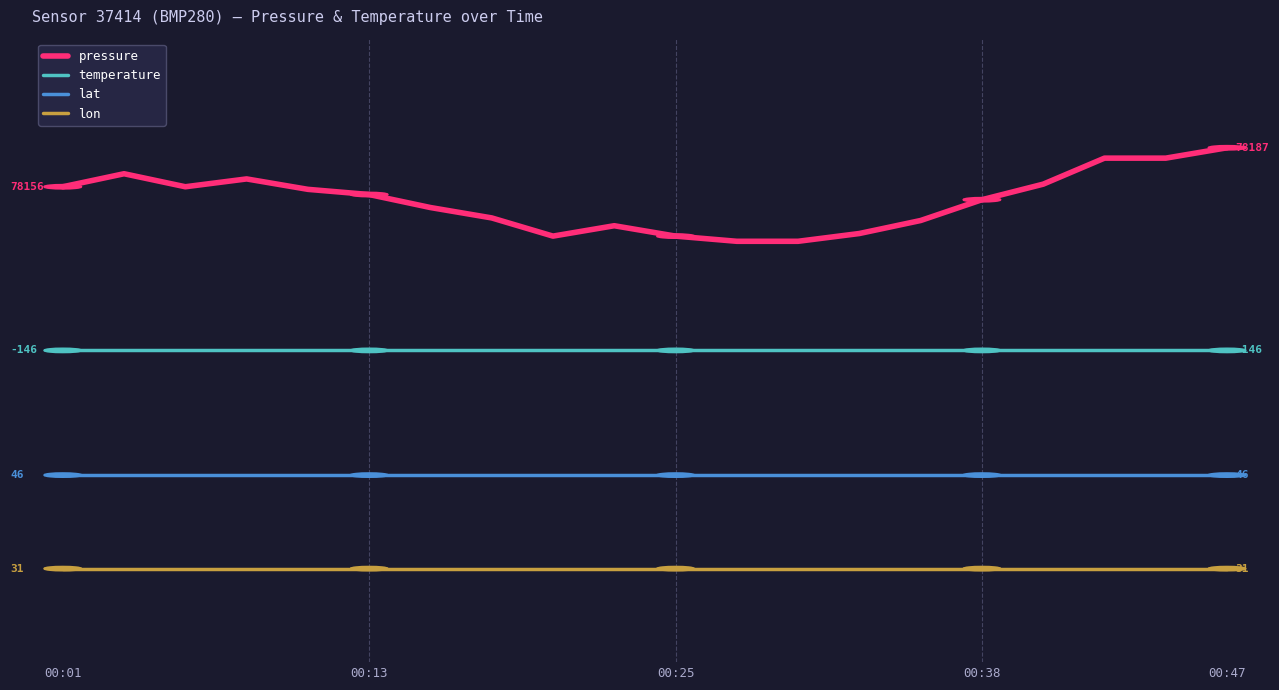

What is the label of the 8th point from the right?

12